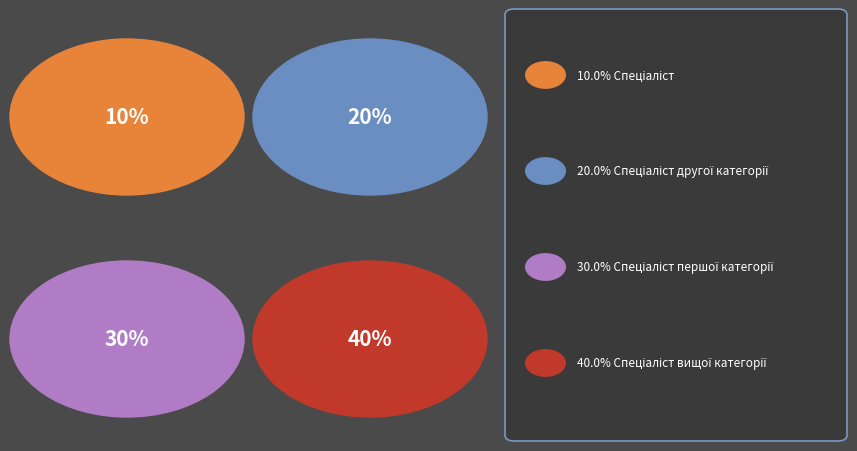

What is the smallest slice in the pie chart?

Спеціаліст